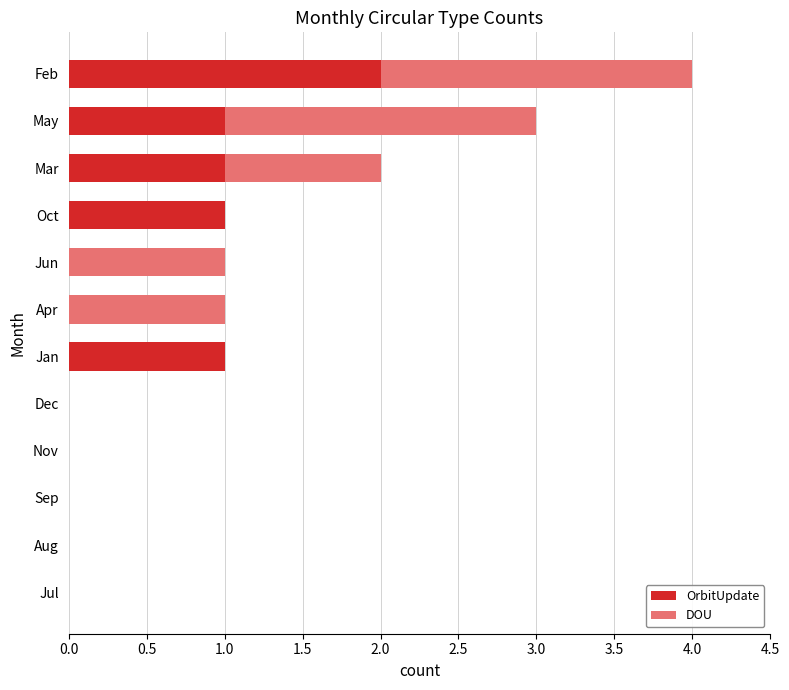

What position from the left is 10?

11